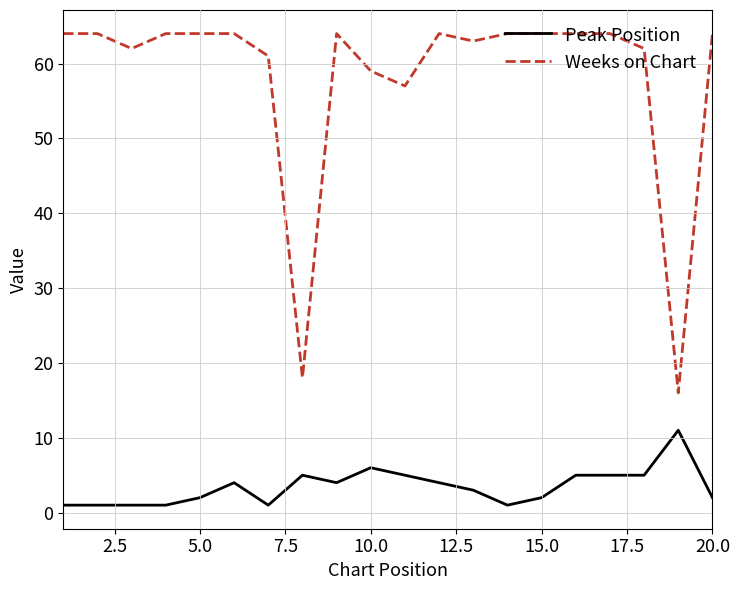

True or false: Weeks on Chart and Peak Position cross at least once.

False